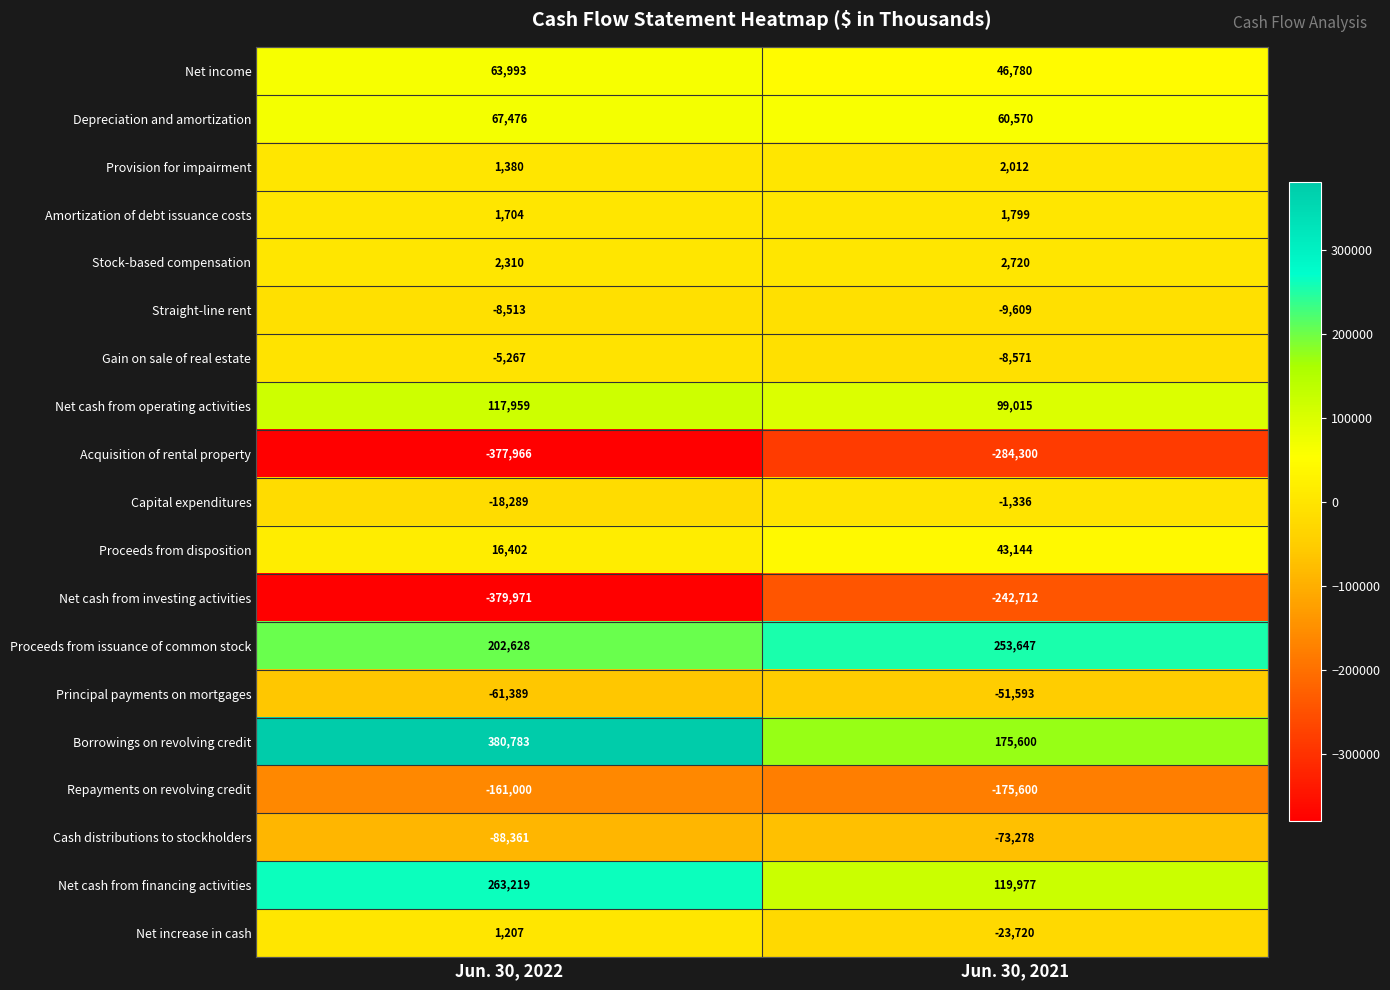

What is the greatest value displayed?

380783